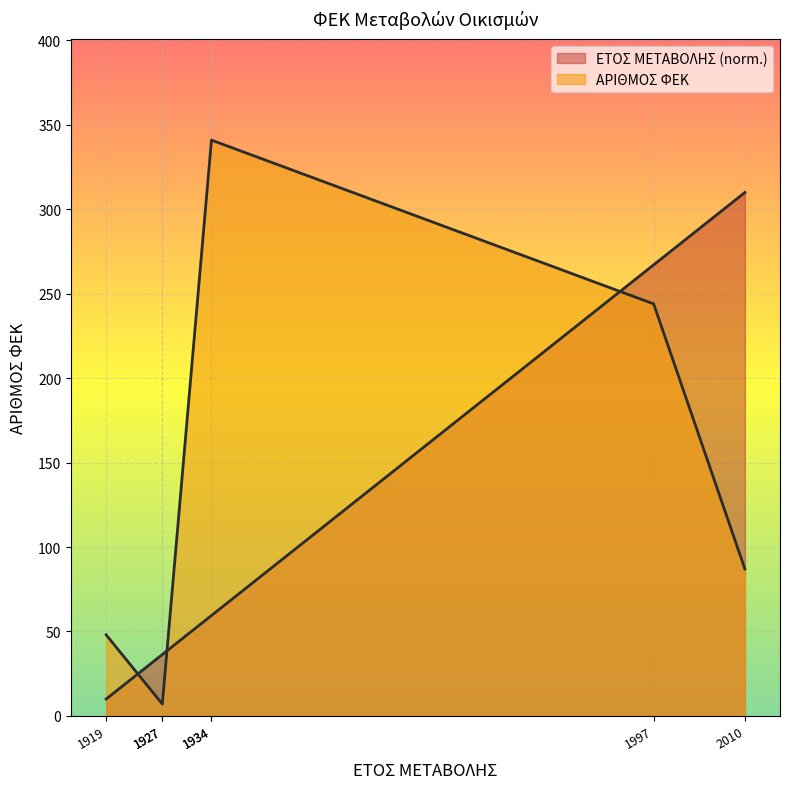

Is it true that ΑΡΙΘΜΟΣ ΦΕΚ equals 341.0 at 1934?

True